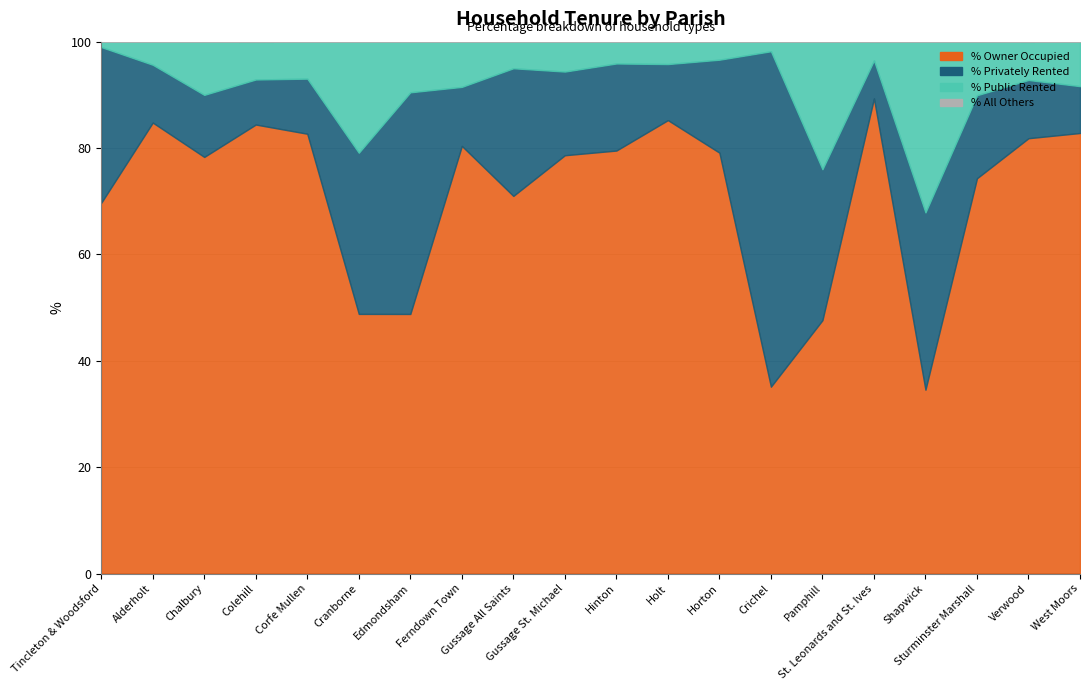

In % Privately Rented, how many points are higher than both neighbors (excluding endpoints)?

6